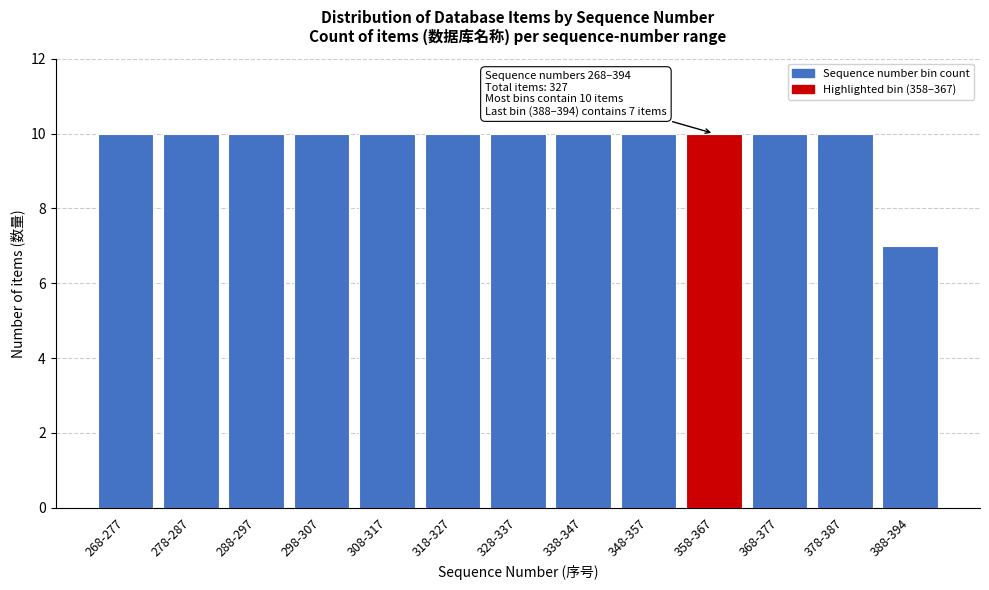

Reading right to left, what are all the values shown in this chart?

7	10	10	10	10	10	10	10	10	10	10	10	10